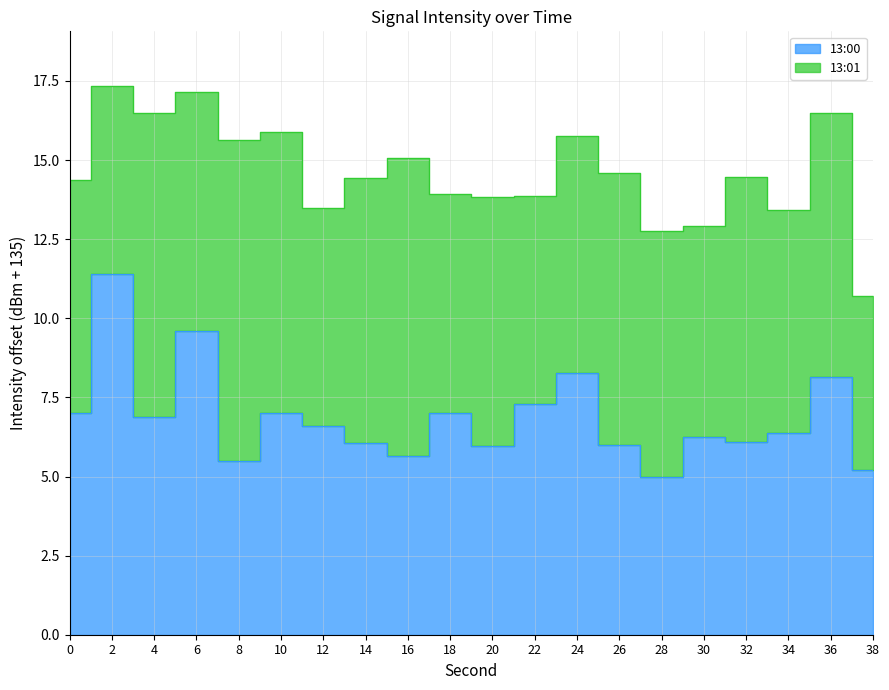

What is the sum of all values?

137.3